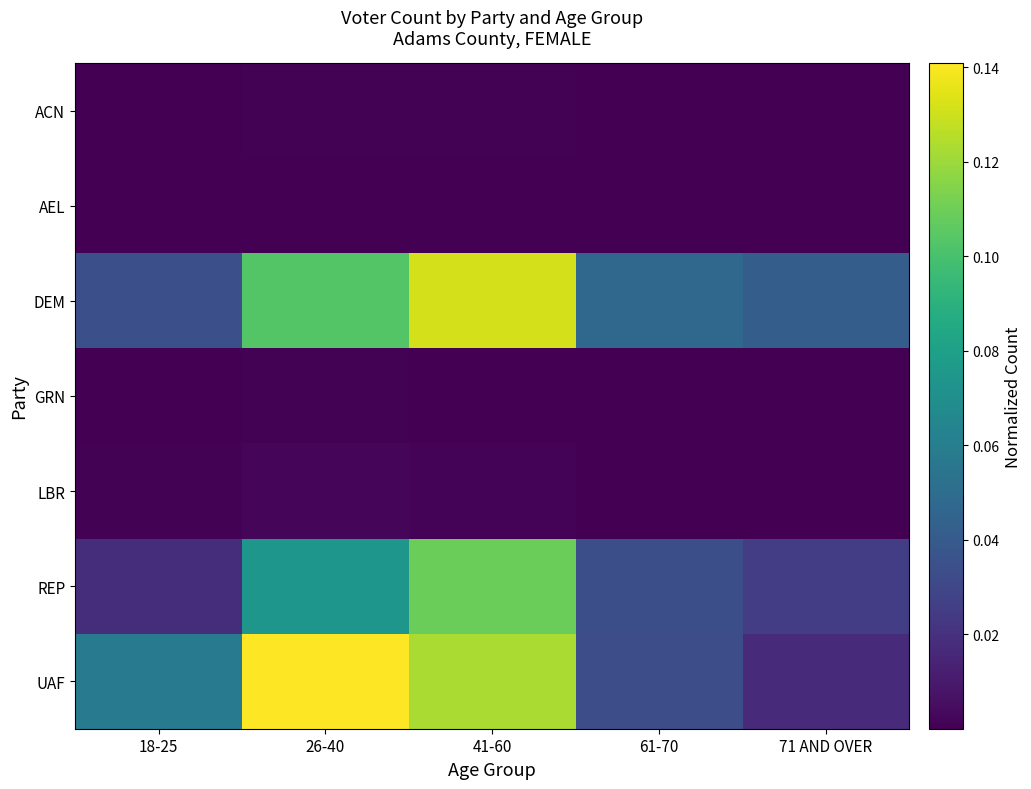

At how many categories does at least one series exceed 0?

5